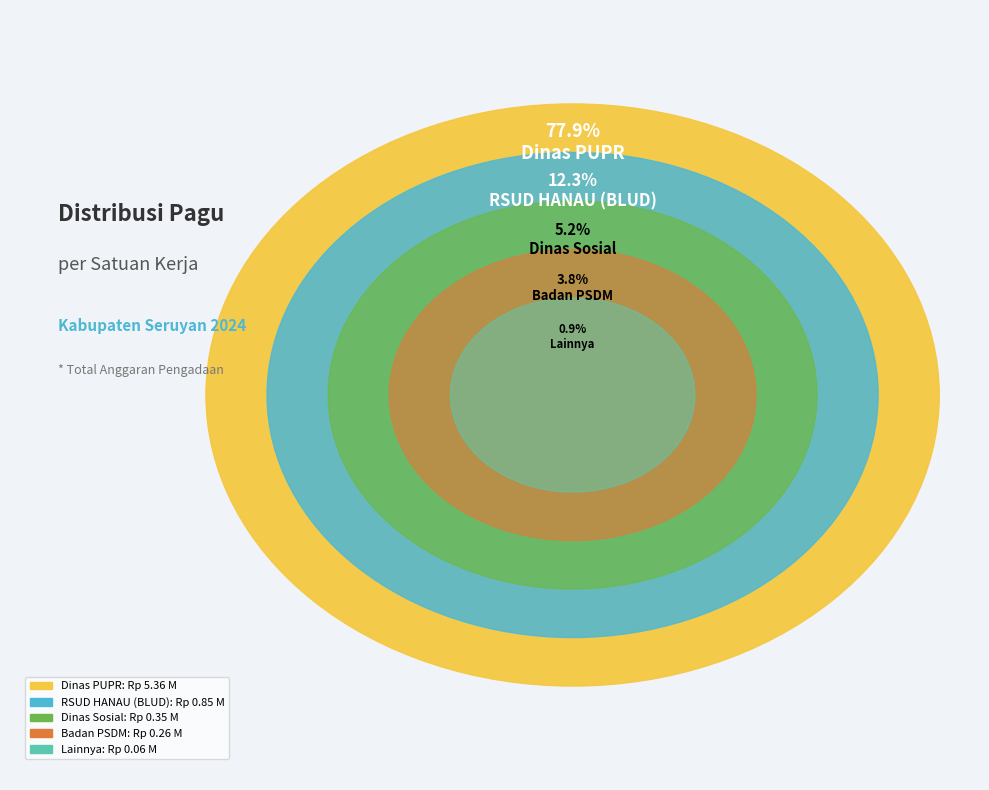

What is the majority slice?

Dinas Pekerjaan Umum dan Penataan Ruang